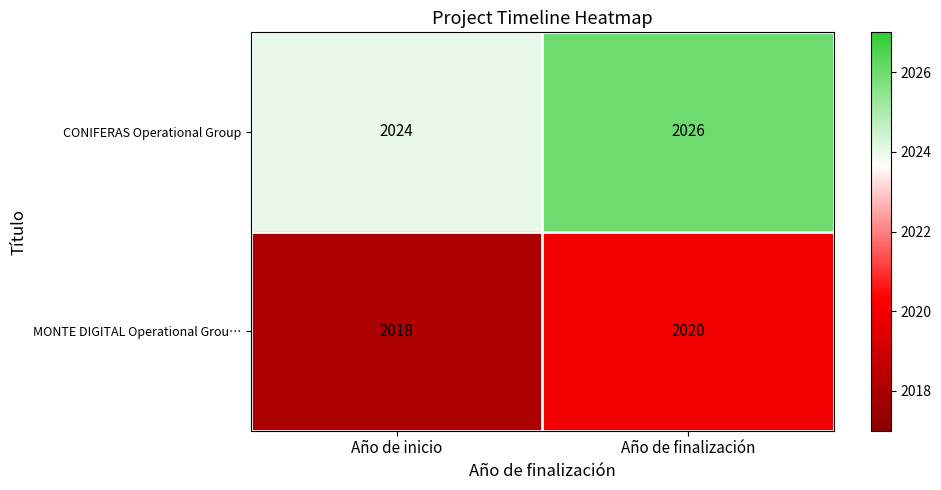

The value of CONIFERAS Operational Group at Año de inicio is 2024. True or false?

True